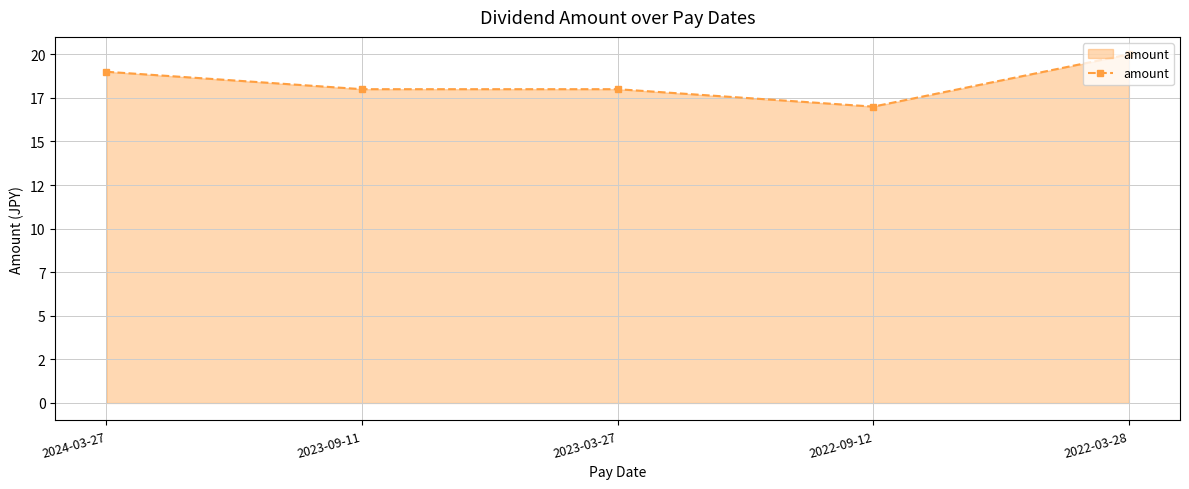

What is the approximate value at 2024-03-27?

19